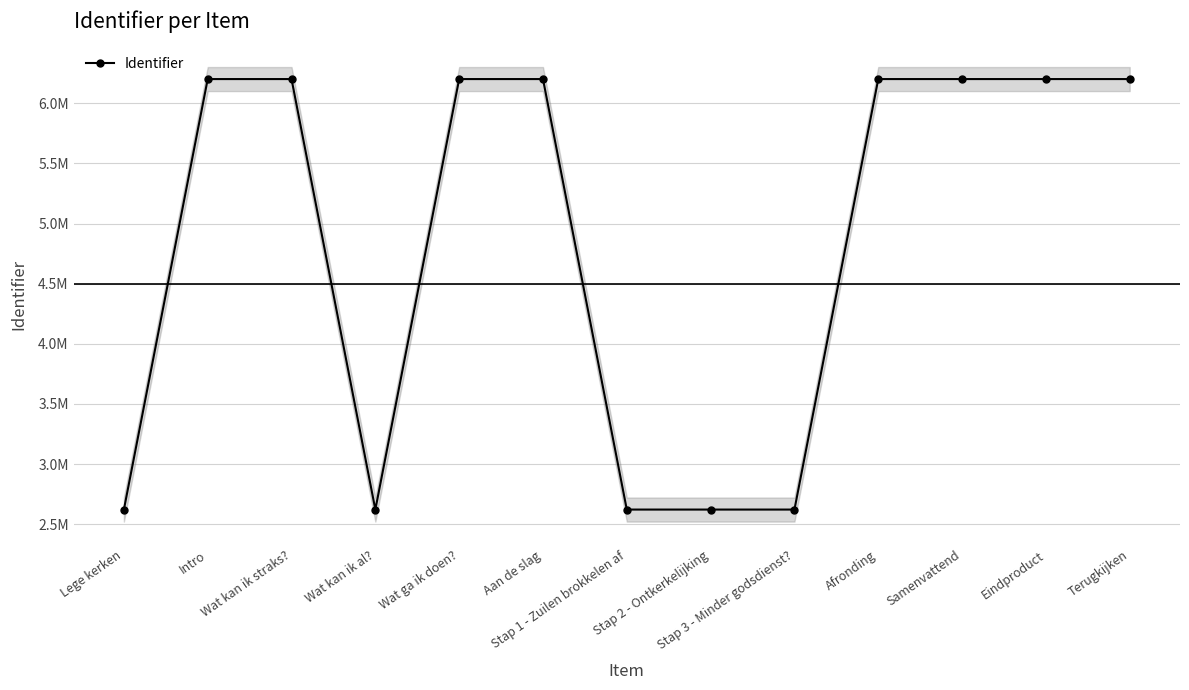

What is the difference between the maximum and minimum values?

3578596